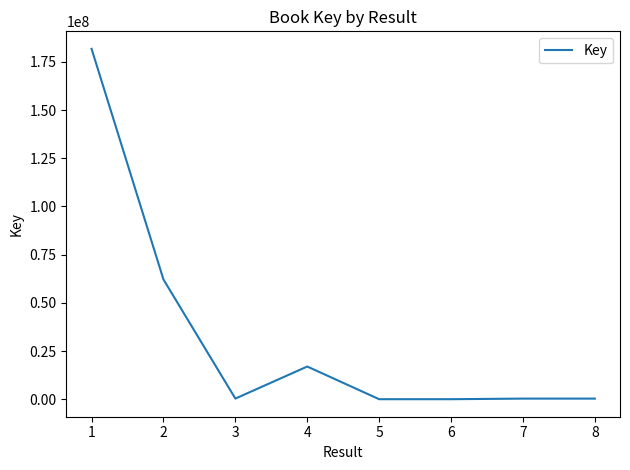

The value at 1 is 86070106. True or false?

False